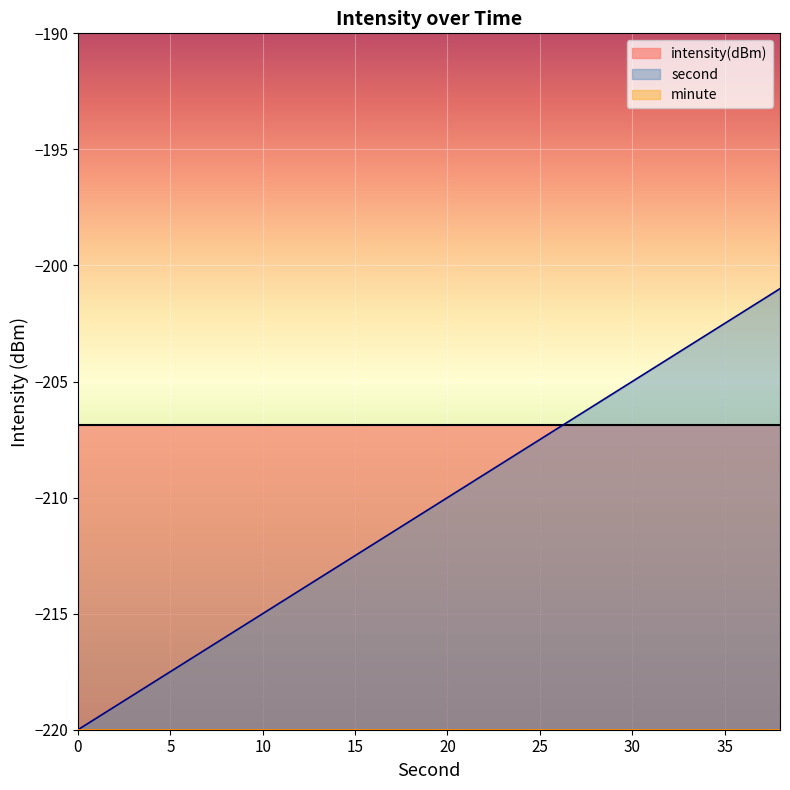

Between 20 and 22, which is larger?

20